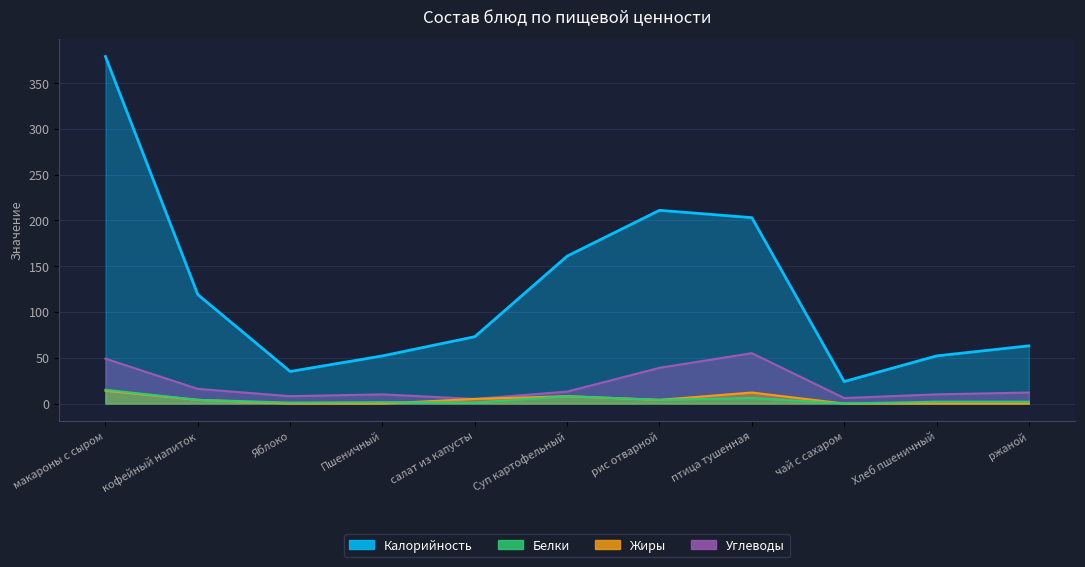

True or false: Калорийность and Углеводы cross at least once.

False